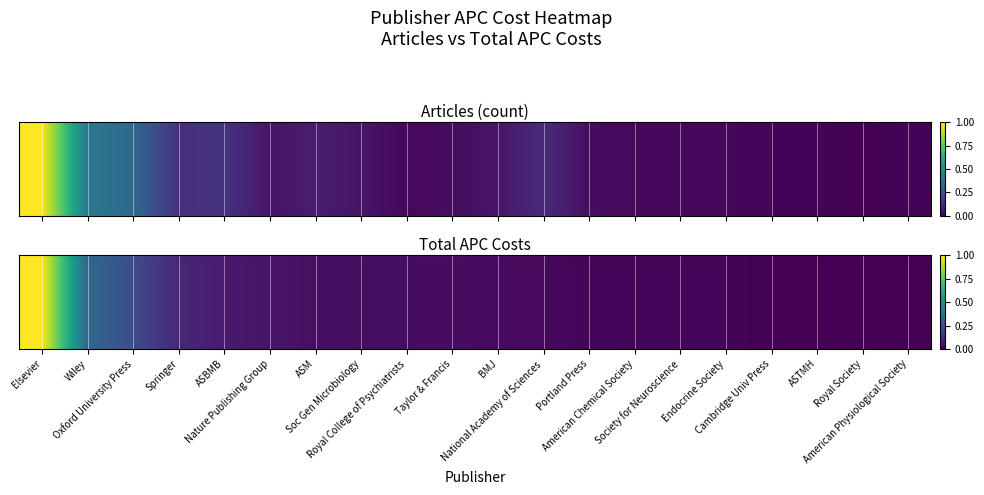

The value at Taylor & Francis is 0.0. True or false?

False